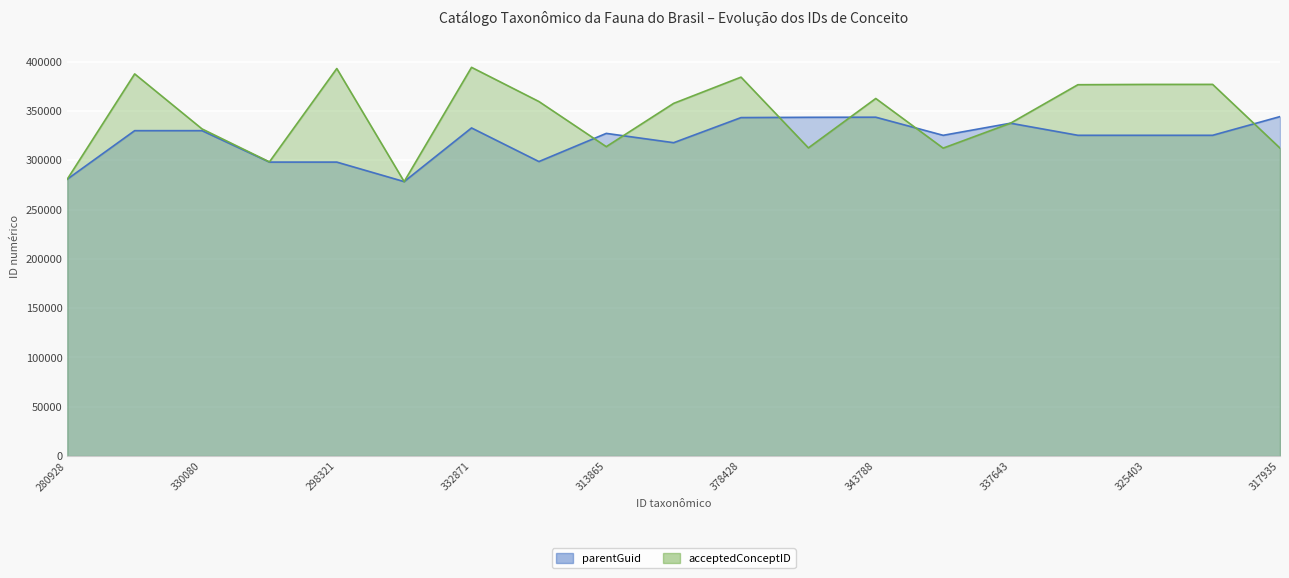

What is the lowest value of the acceptedConceptID series?

278393